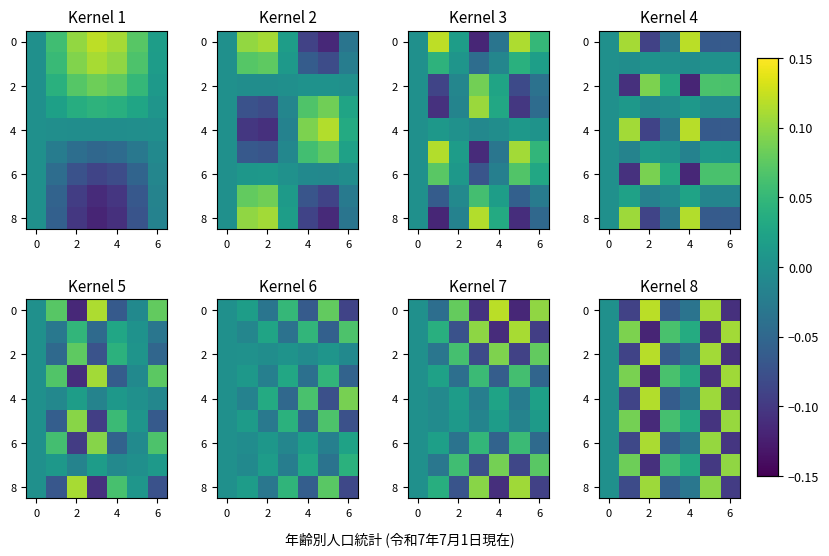

At which label does 6 reach its peak?

2